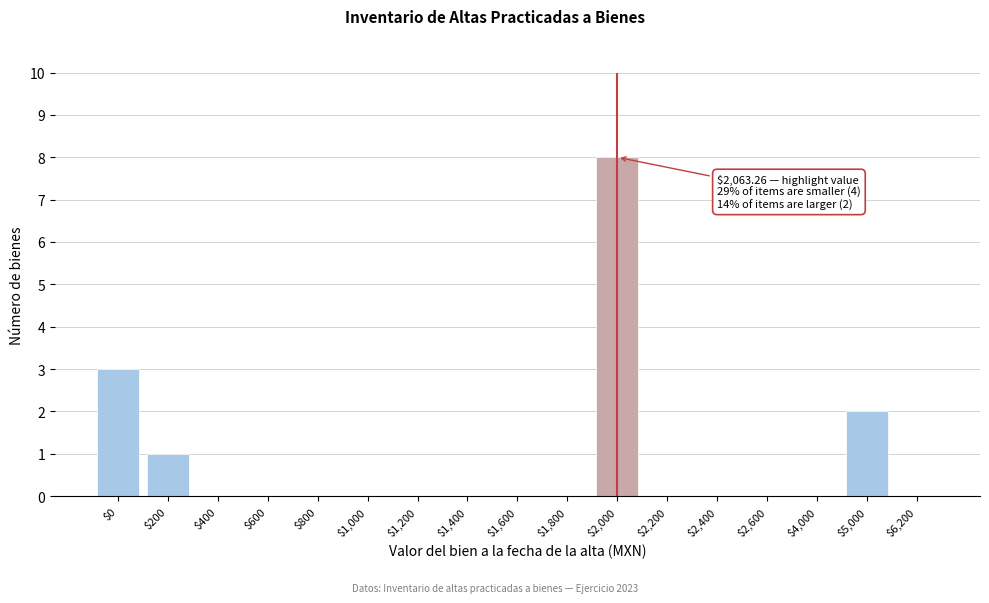

At which label is the value closest to 4?

$0